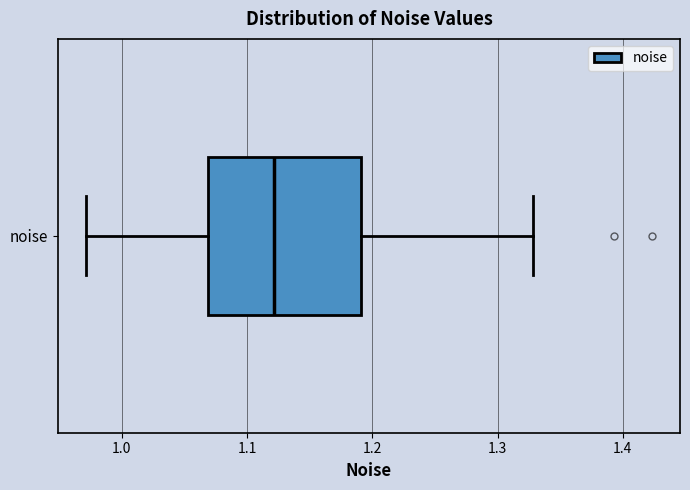

Read this box plot against the x-axis: the position of the median line, the range covered by the box, and the ends of both whiskers. The values are not printed on the chart, so give them approximately, as read against the axis.

median 1.12, box 1.07 to 1.19, whiskers 0.97 to 1.33